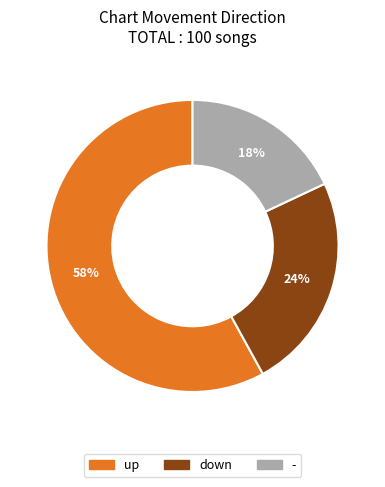

What is the ratio of the value at down to the value at up?

0.4